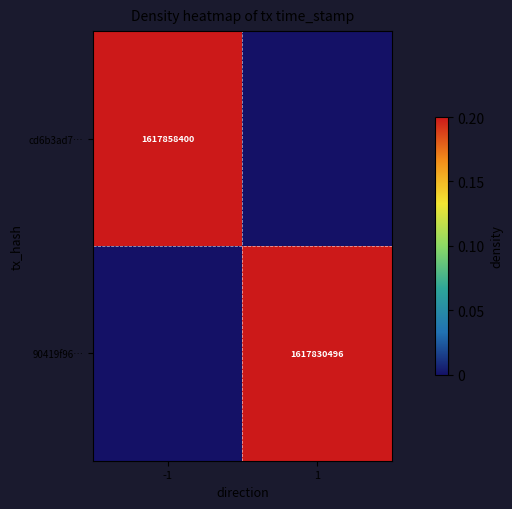

The 90419f96… series shows 1617830496 at 1. True or false?

True